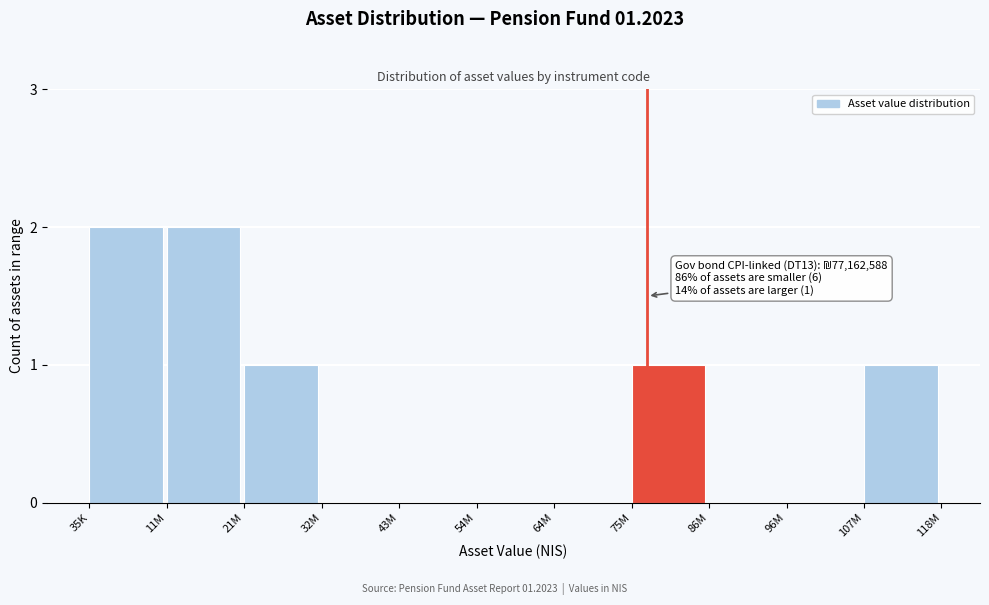

Reading left to right, what are all the values shown in this chart?

35K=2	11M=2	21M=1	32M=0	43M=0	54M=0	64M=0	75M=1	86M=0	96M=0	107M=1